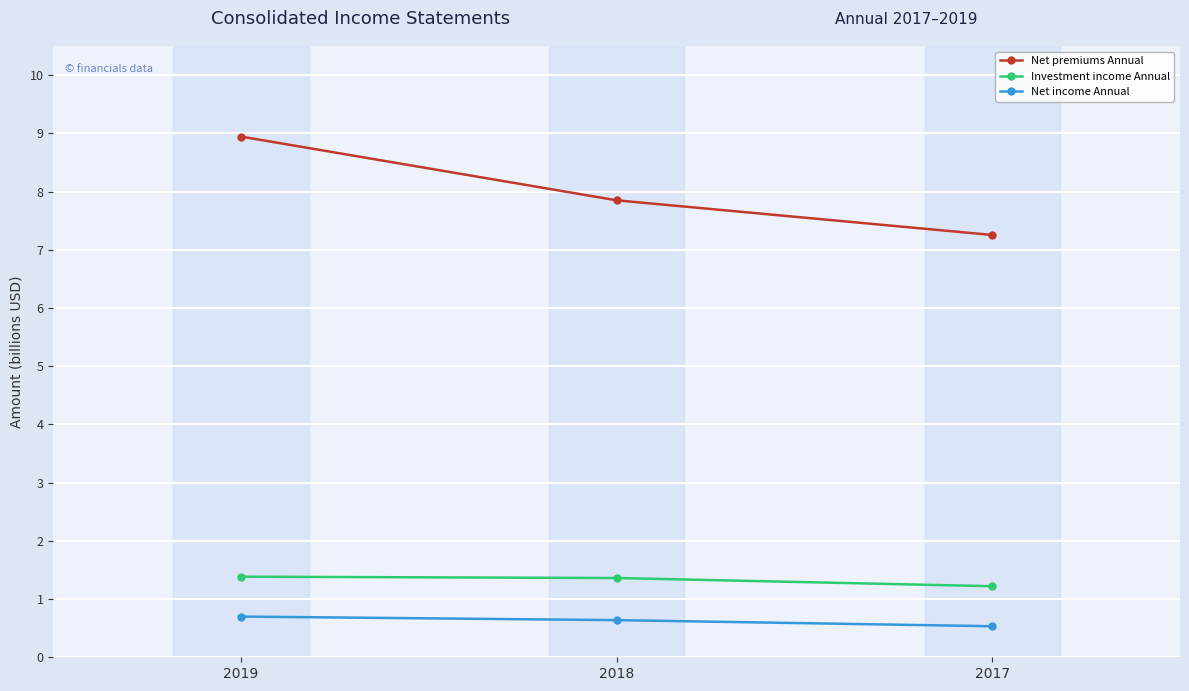

At how many categories does at least one series exceed 3?

3